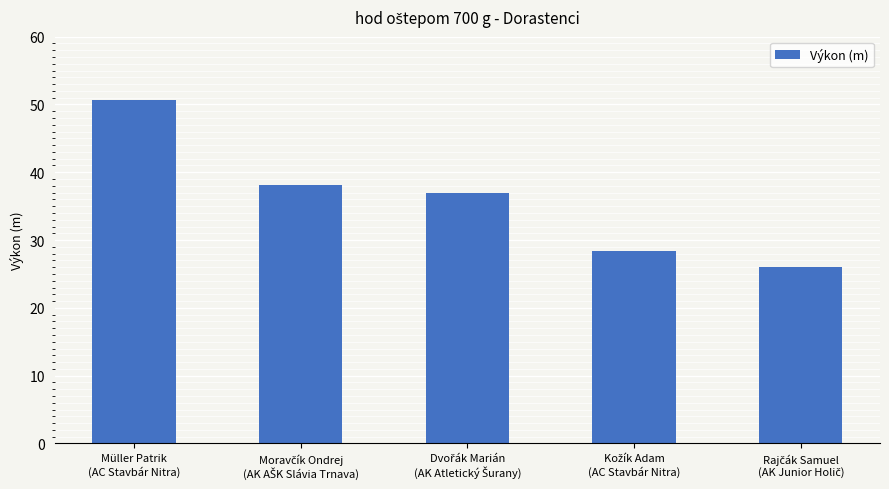

Reading left to right, transcribe all the data shown in this chart.

50.6	38.1	36.9	28.5	26.0